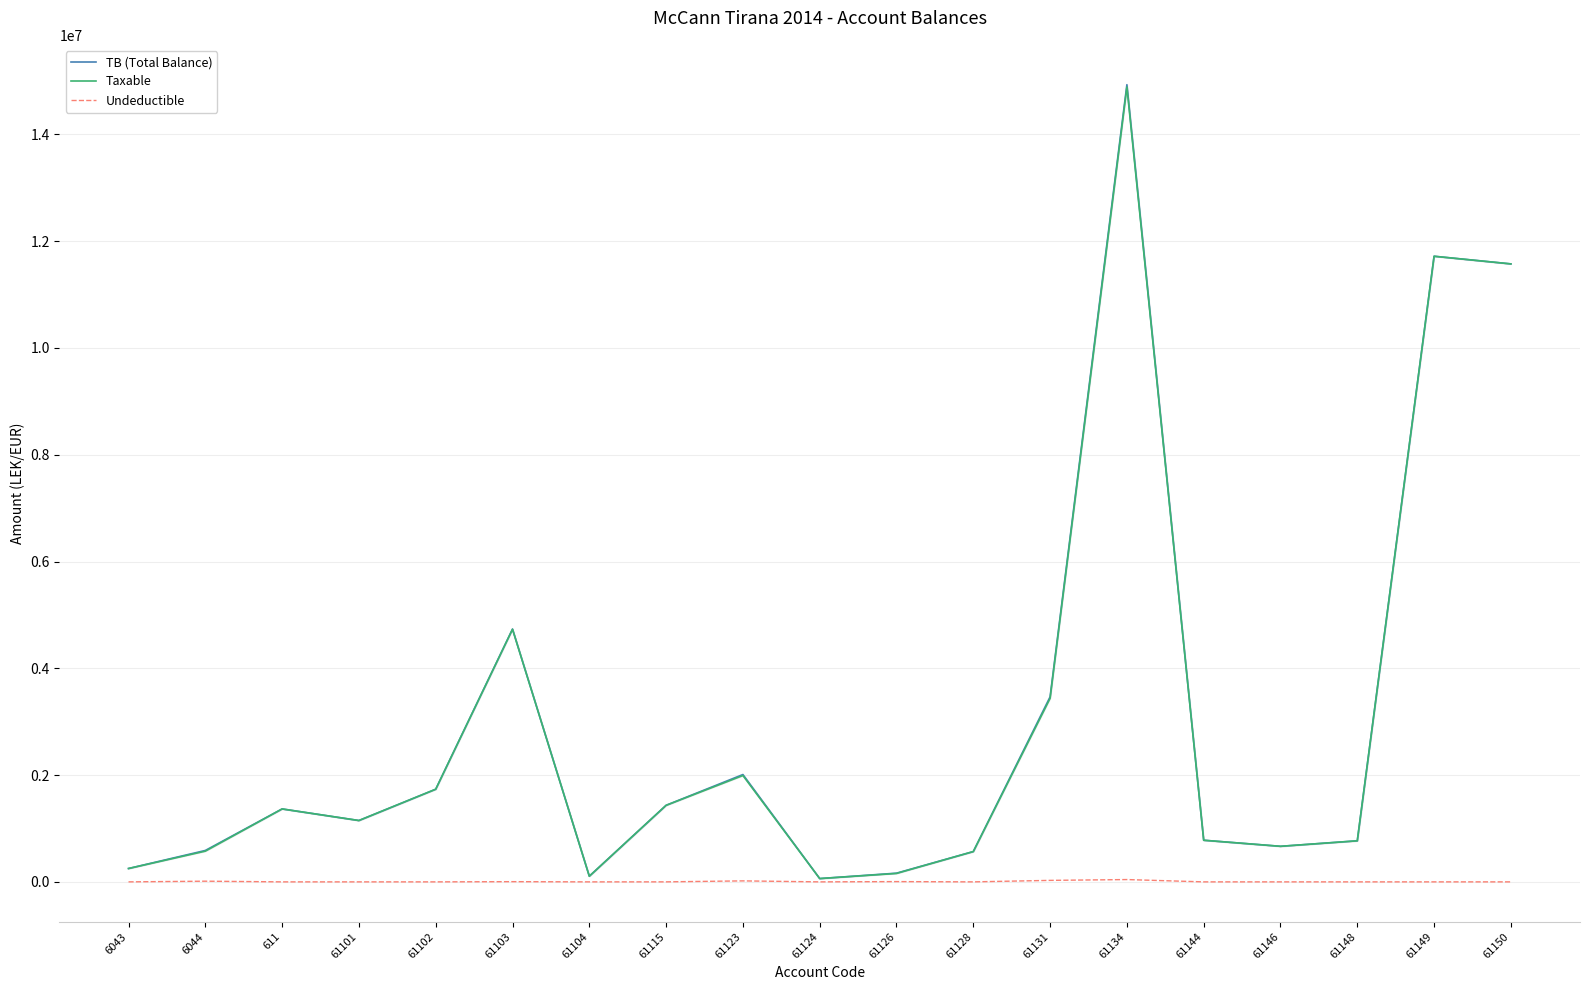

The value of Undeductible at 61124 is 0.0. True or false?

True